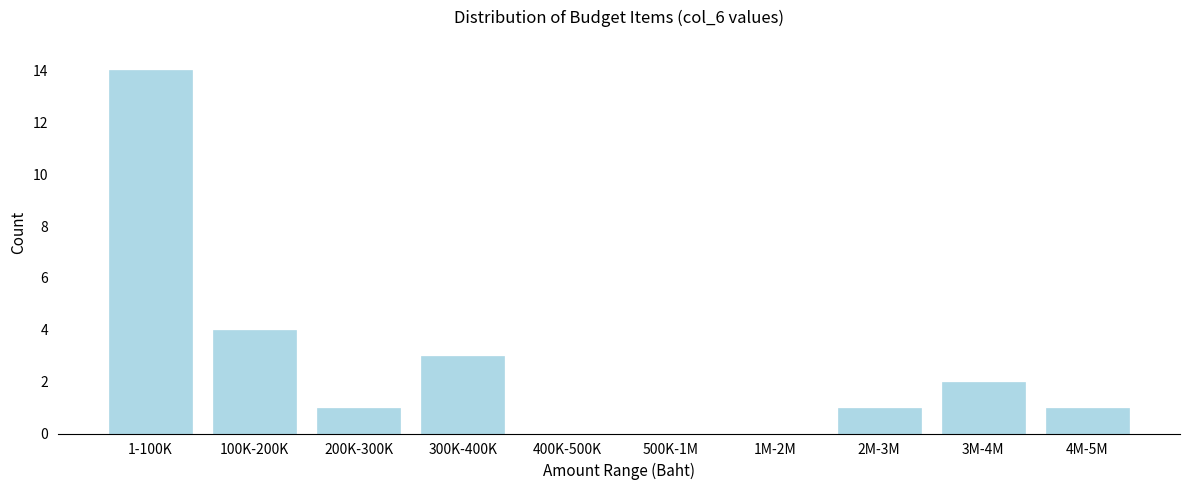

Reading left to right, transcribe all the data shown in this chart.

1-100K=14	100K-200K=4	200K-300K=1	300K-400K=3	400K-500K=0	500K-1M=0	1M-2M=0	2M-3M=1	3M-4M=2	4M-5M=1